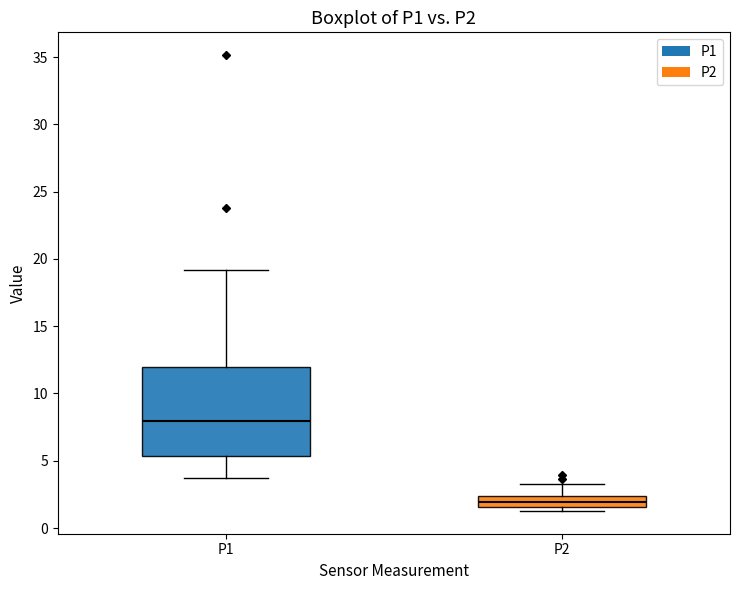

Reading left to right, transcribe this box plot: for each box, give where its median line is, the range the box spans, and where its two whiskers end, as read against the y-axis. The values are not printed on the chart, so give them approximately, as read against the axis.

P1: median 8.0, box 5.5 to 12.0, whiskers 3.5 to 19.0
P2: median 2.0, box 1.5 to 2.5, whiskers 1.5 (just below the box's lower edge) to 3.5